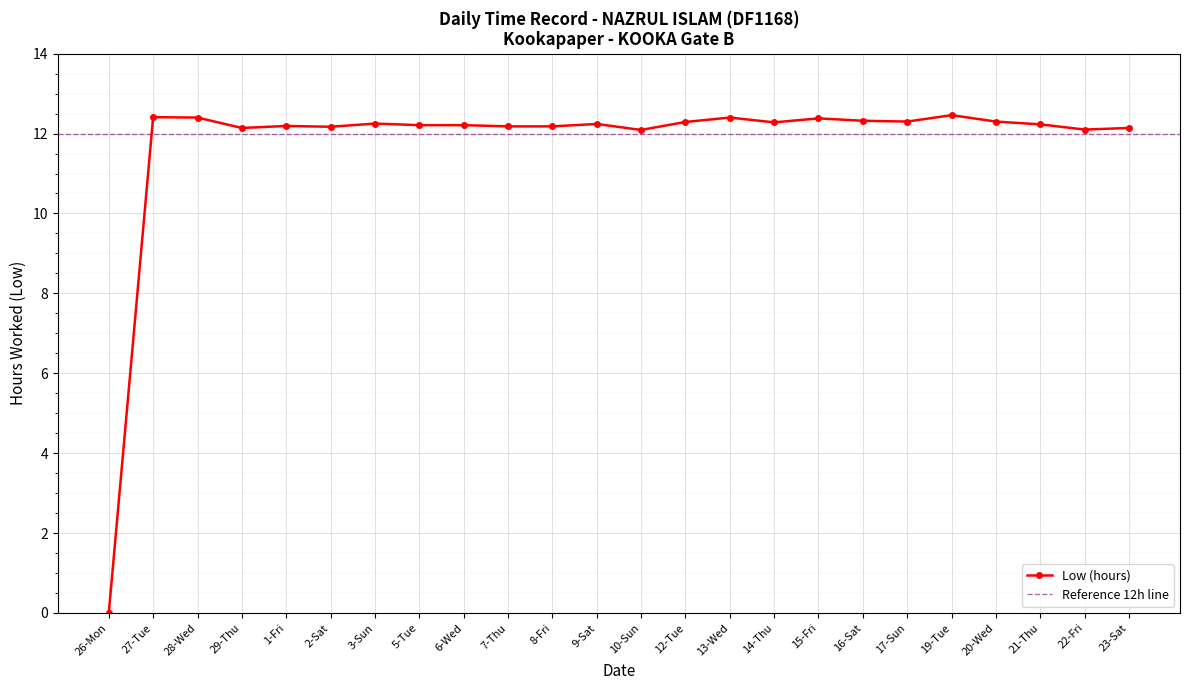

Does the chart display data point markers on the line(s)?

Yes